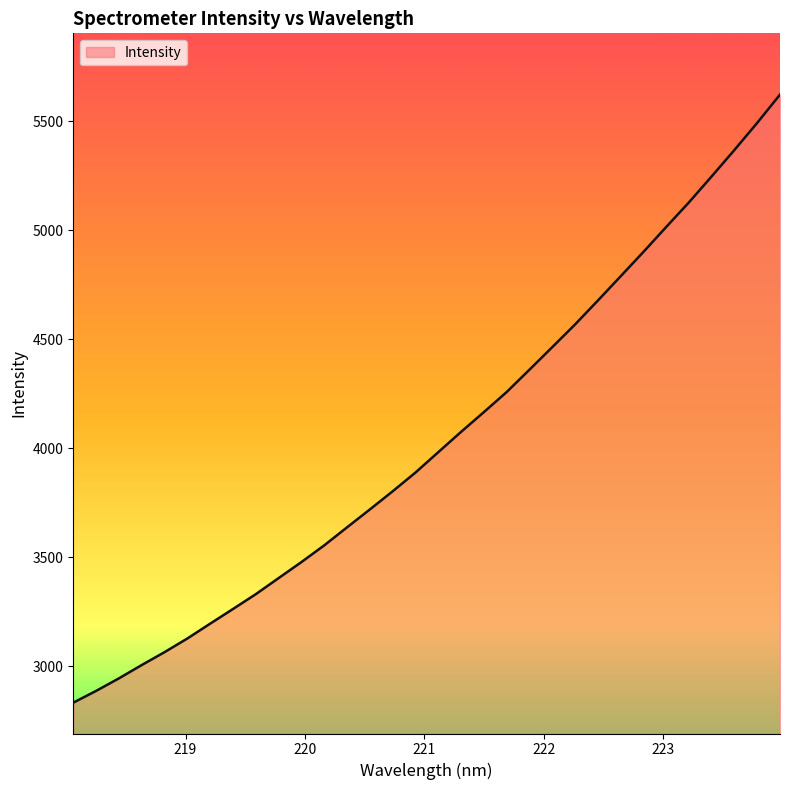

What is the minimum value shown in the chart?

2832.0